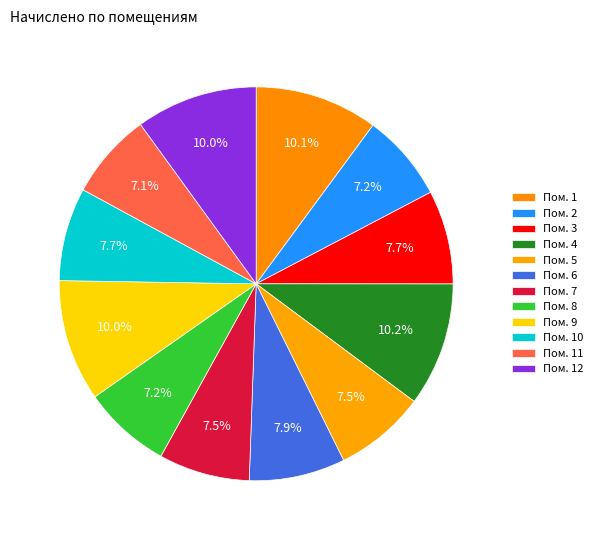

Count the number of slices in the pie.

12